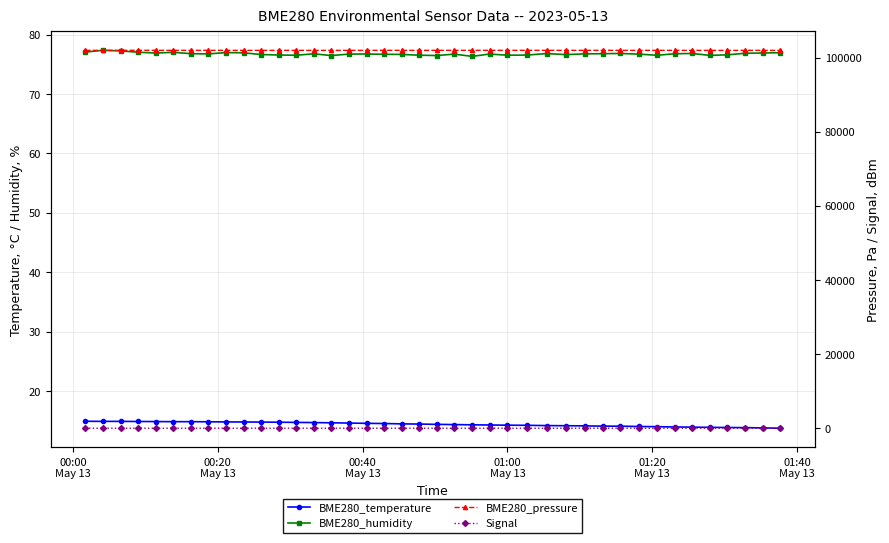

Which series has the largest total across all categories?

BME280_pressure